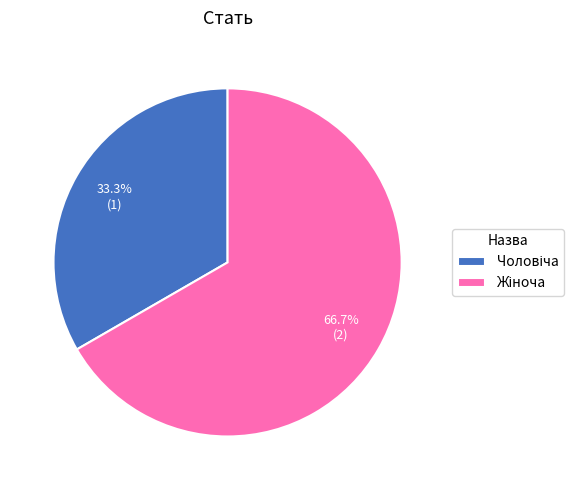

Does any single category account for the majority?

Yes